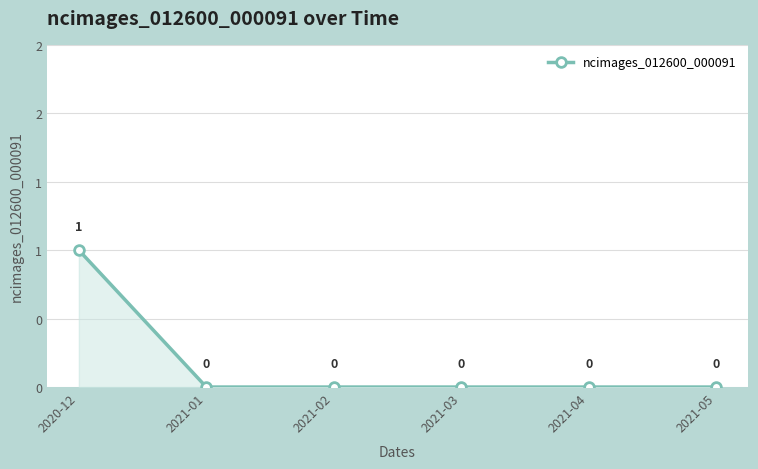

Reading right to left, extract all data points from this chart.

2021-05=0	2021-04=0	2021-03=0	2021-02=0	2021-01=0	2020-12=1